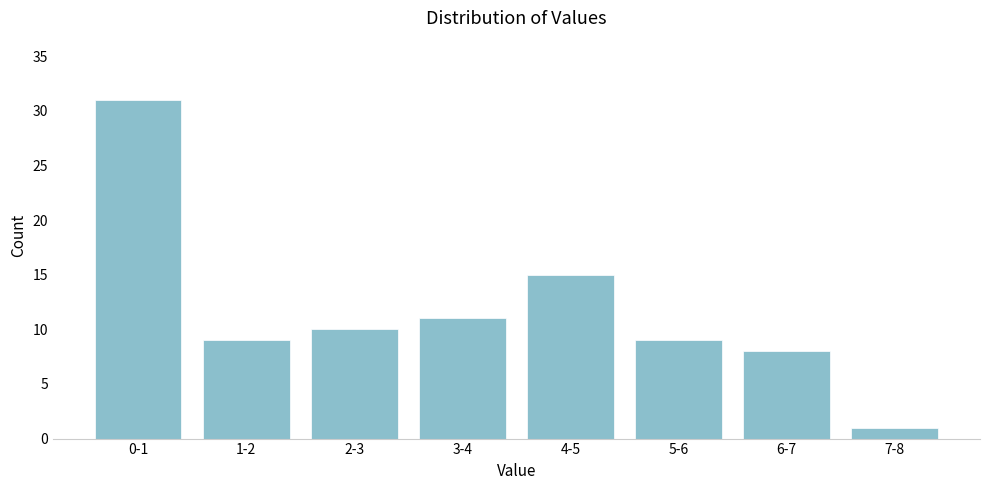

Reading right to left, extract all data points from this chart.

7-8=1	6-7=8	5-6=9	4-5=15	3-4=11	2-3=10	1-2=9	0-1=31